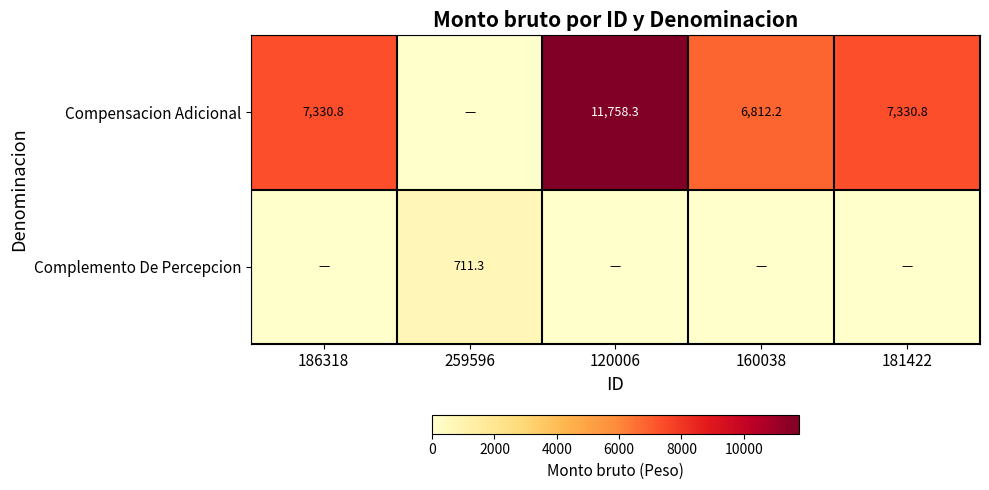

At which category is the sum across all series the highest?

120006